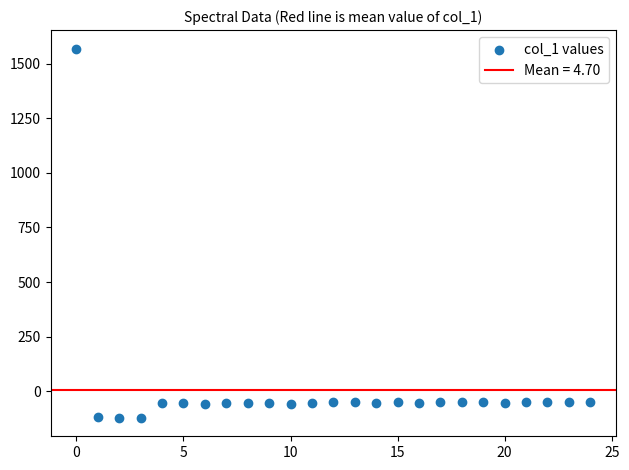

What is the range of Y values (max minus min)?

1691.1